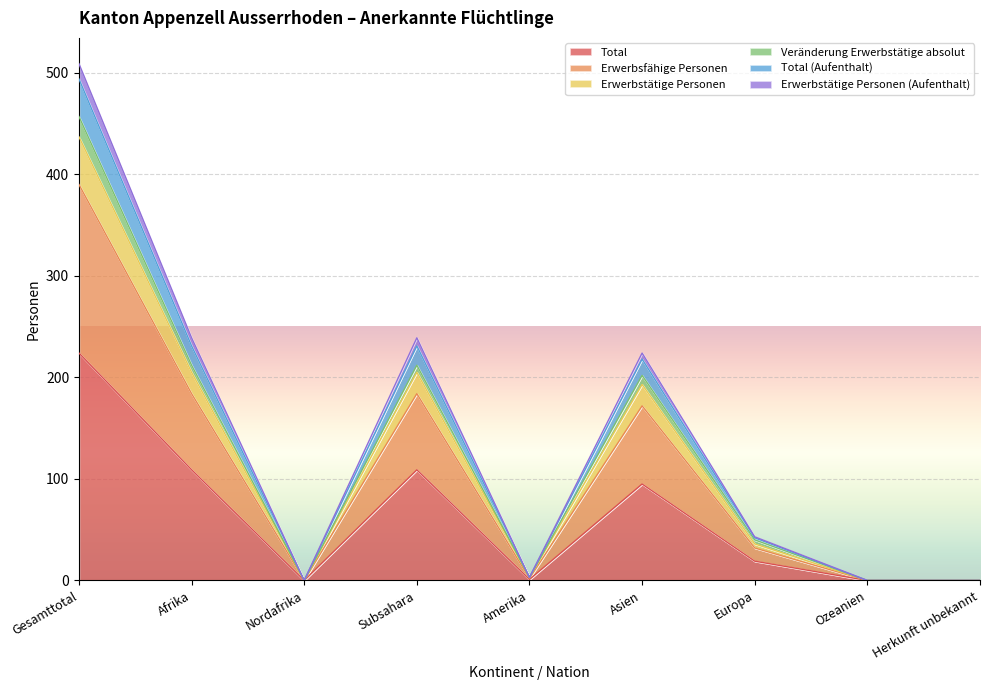

True or false: Erwerbstätige Personen and Total cross at least once.

False